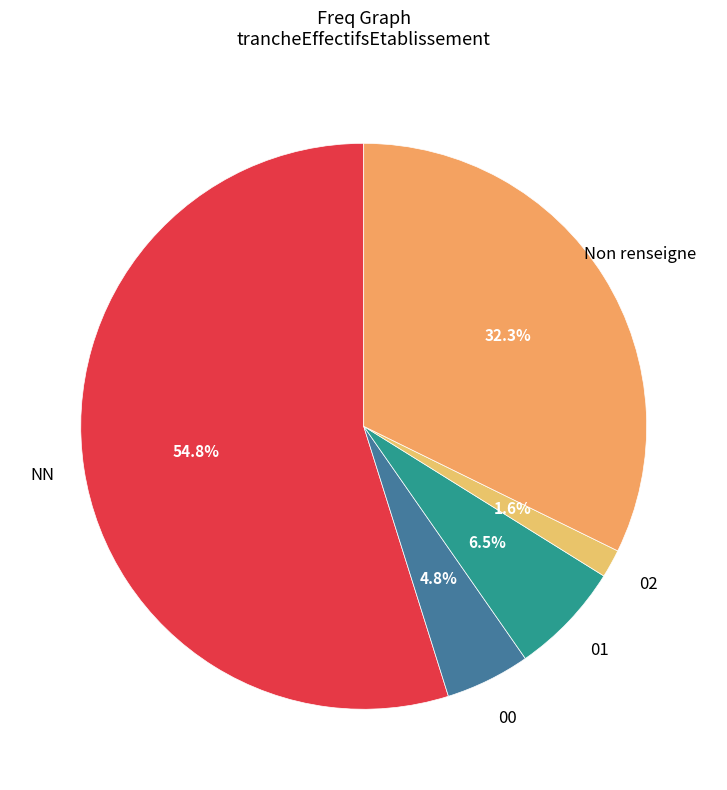

How many segments does this pie chart have?

5